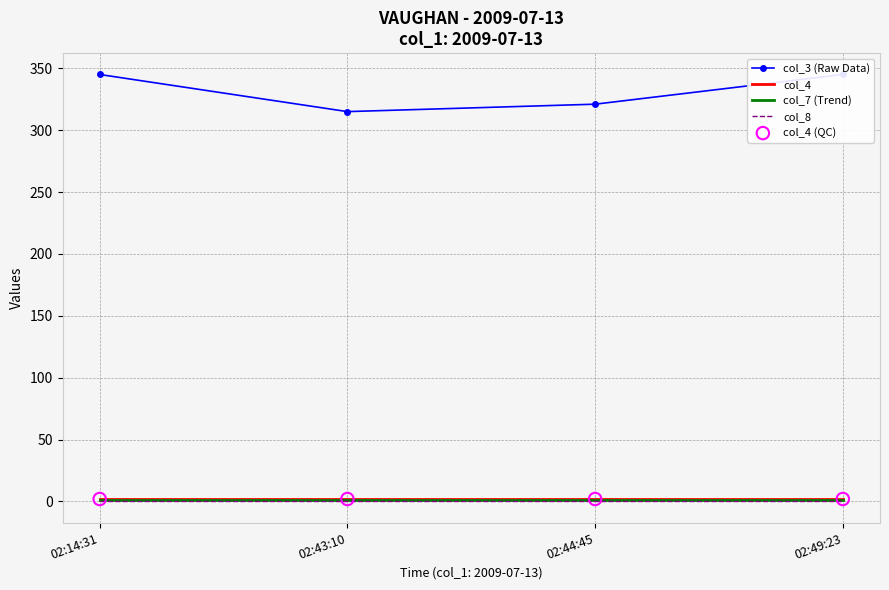

Which series contains the highest Y value?

col_3 (Raw Data)